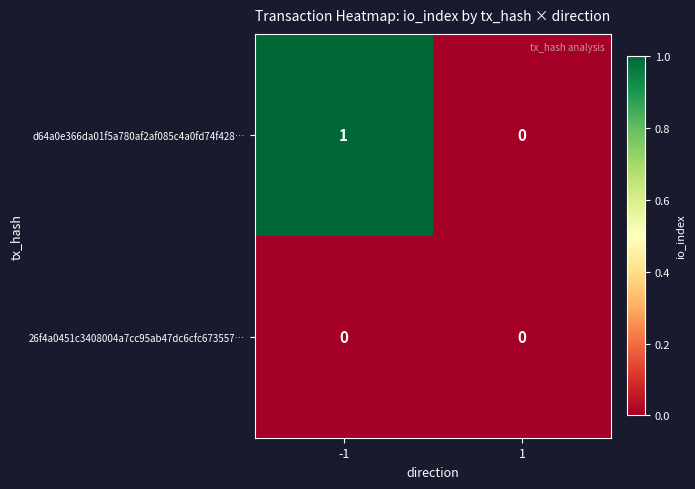

Which series has the widest spread of values?

d64a0e366da01f5a780af2af085c4a0fd74f428…